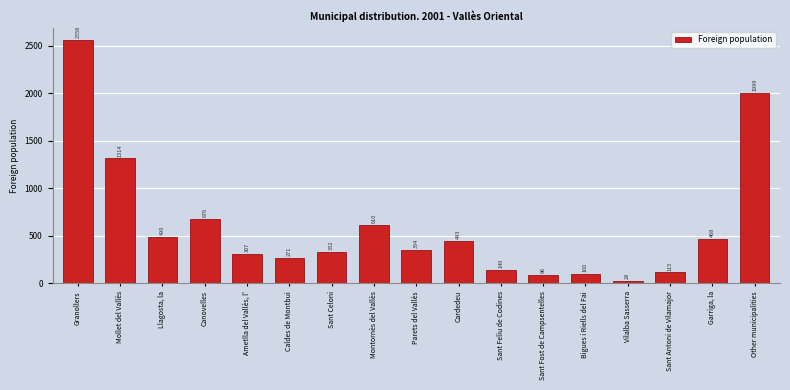

Reading right to left, what are all the values shown in this chart?

Other municipalities=1999	Garriga, la=468	Sant Antoni de Vilamajor=115	Vilalba Sasserra=28	Bigues i Riells del Fai=100	Sant Fost de Campsentelles=86	Sant Feliu de Codines=140	Cardedeu=443	Parets del Vallès=354	Montornès del Vallès=610	Sant Celoni=332	Caldes de Montbui=271	Ametlla del Vallès, l'=307	Canovelles=676	Llagosta, la=490	Mollet del Vallès=1314	Granollers=2558